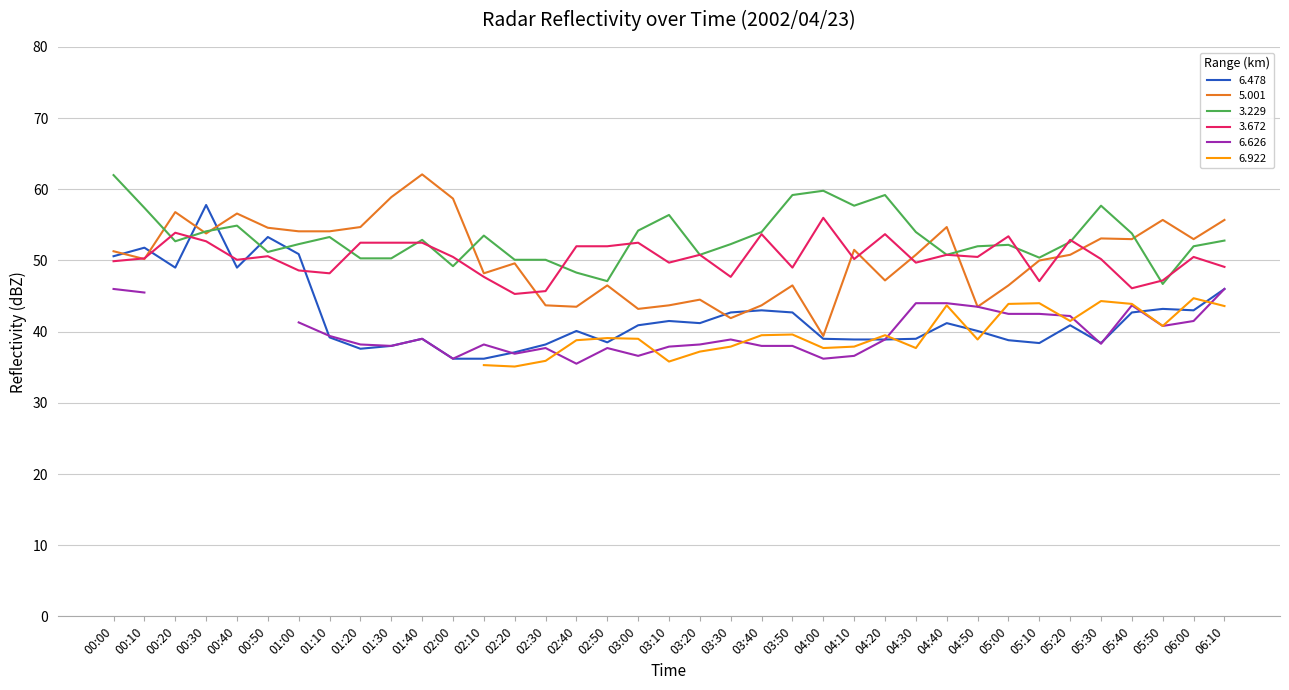

How many values in the 3.229 series exceed 52?

23